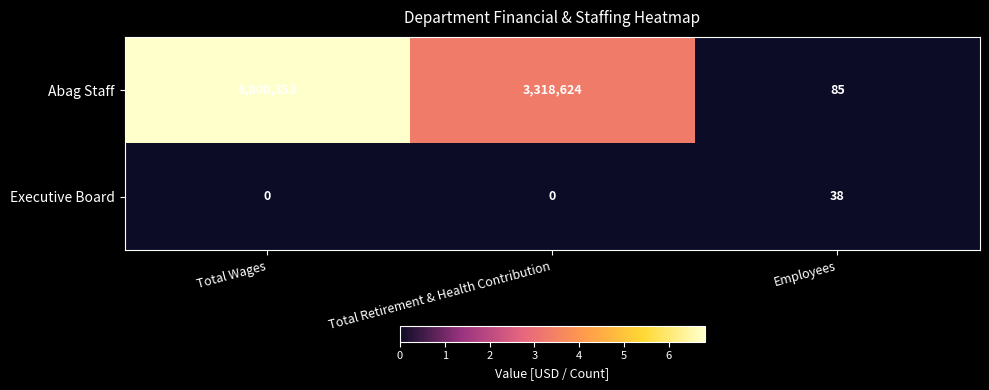

What is the approximate value of Executive Board at Employees?

38